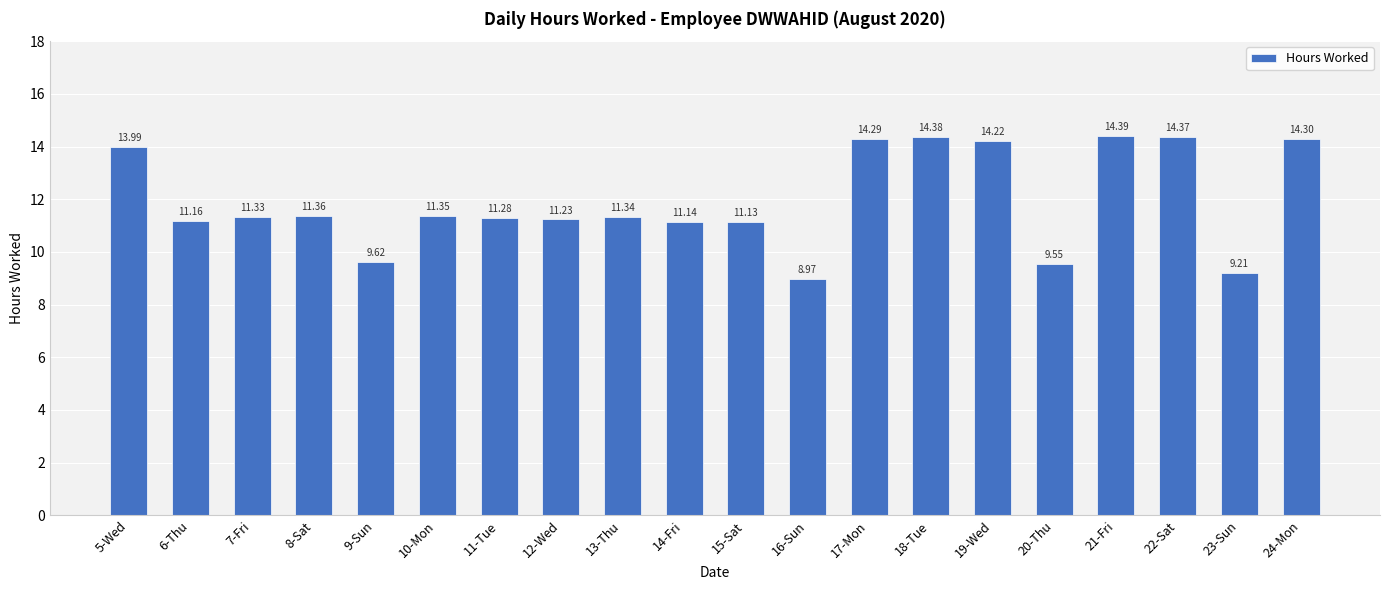

Rank the categories by value from lowest to highest.

16-Sun, 23-Sun, 20-Thu, 9-Sun, 15-Sat, 14-Fri, 6-Thu, 12-Wed, 11-Tue, 7-Fri, 13-Thu, 10-Mon, 8-Sat, 5-Wed, 19-Wed, 17-Mon, 24-Mon, 22-Sat, 18-Tue, 21-Fri